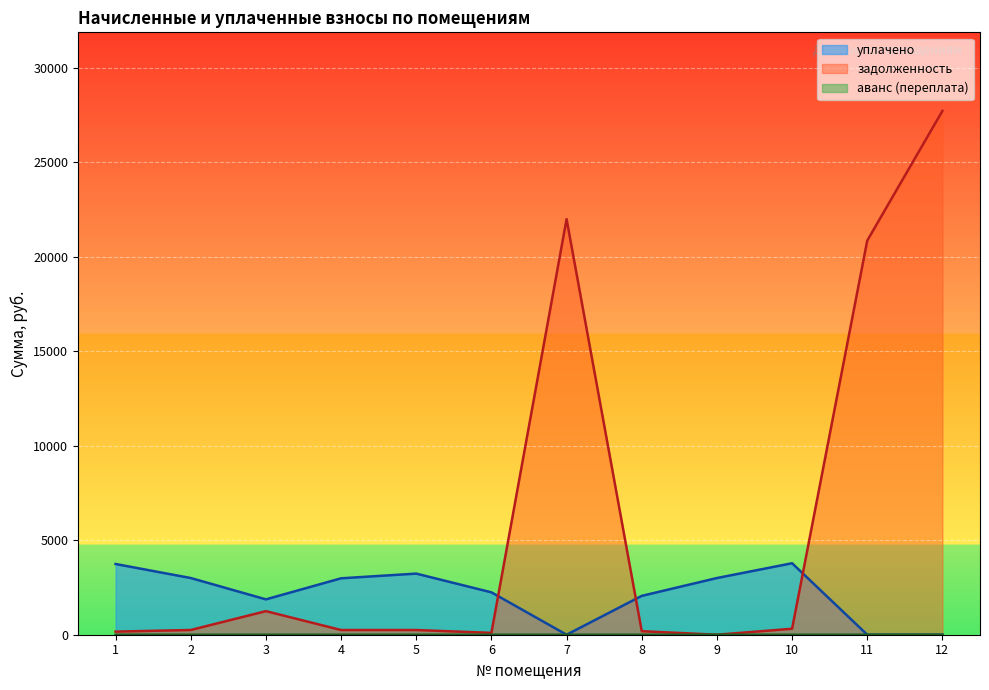

List the series in order of their peak value, lowest first.

аванс (переплата), уплачено, задолженность